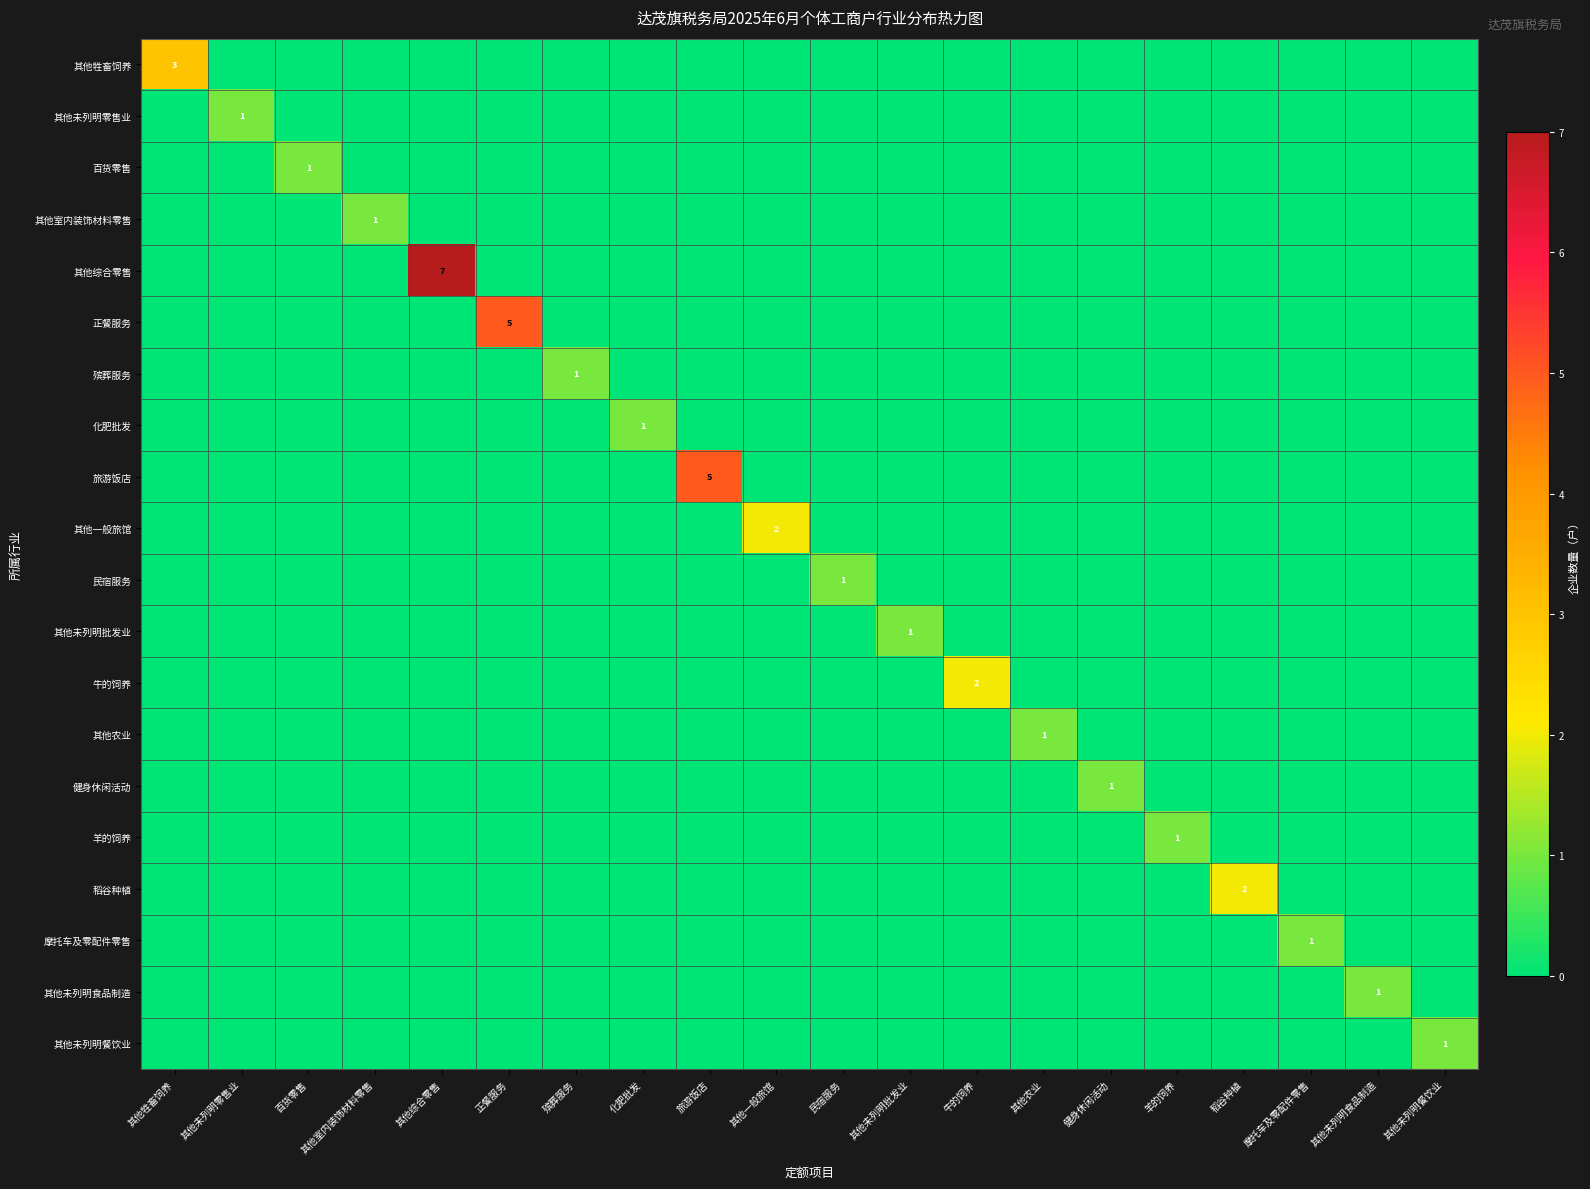

What is the spread (max minus min) of values at 其他农业?

1